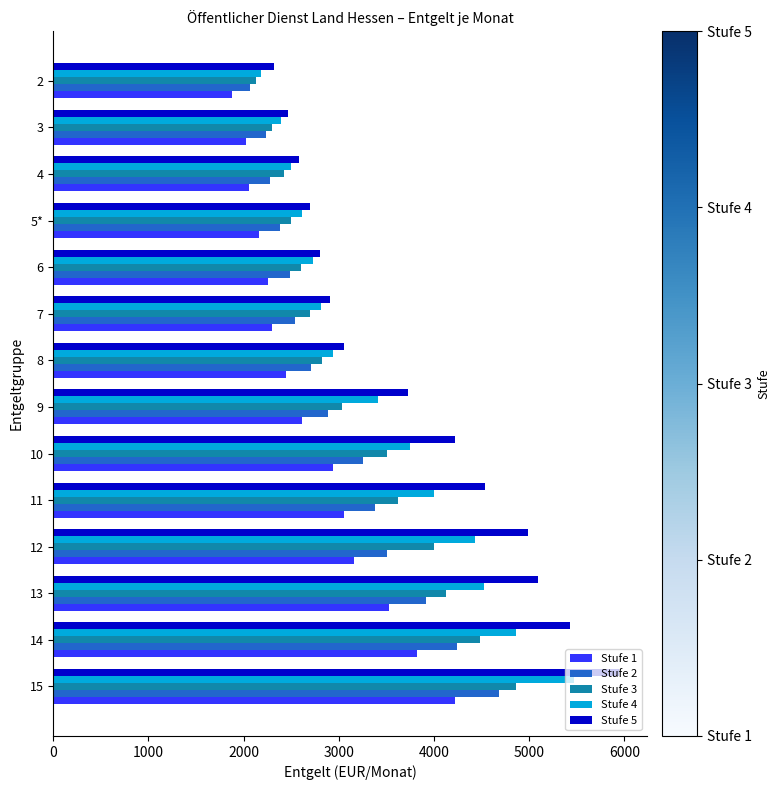

Which series has the widest spread of values?

Stufe 5